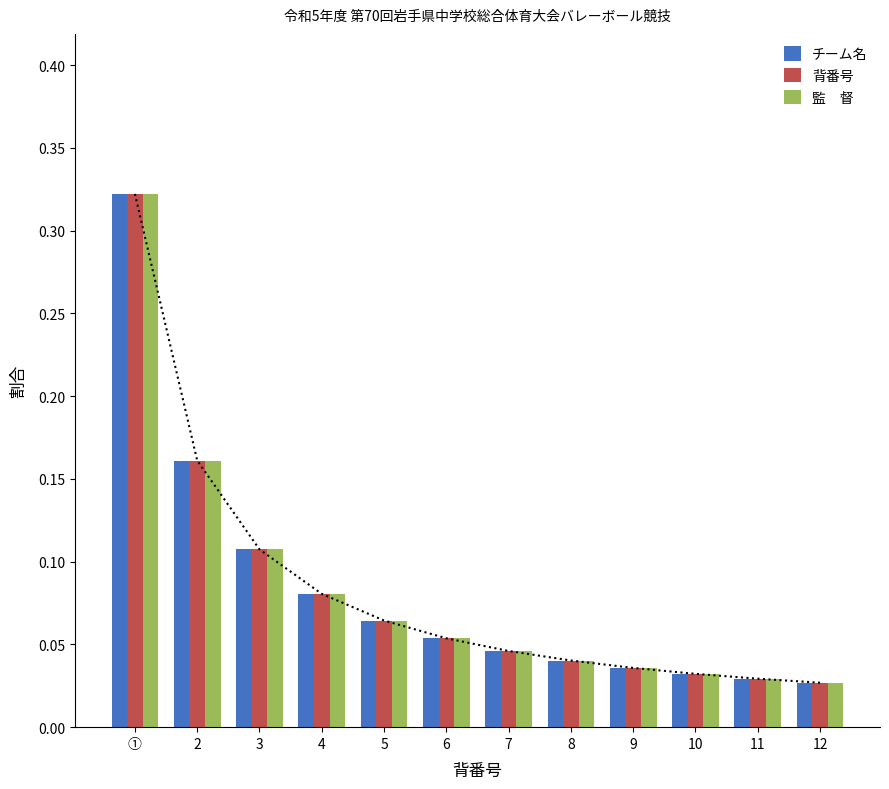

The 監　督 series shows 0.0 at 9. True or false?

True